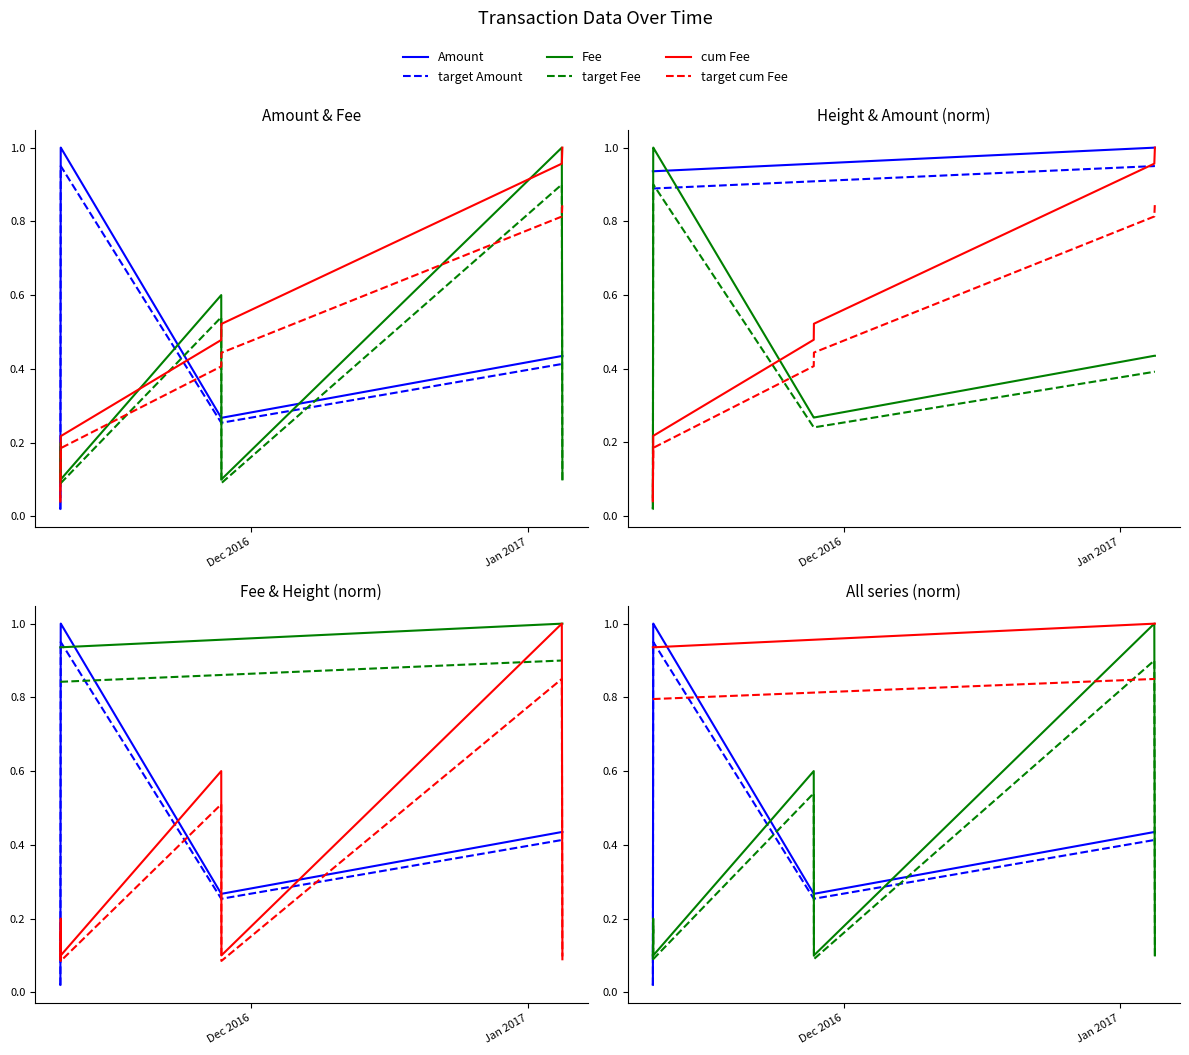

What is the difference between the second highest and second lowest values in the Height series?

0.1